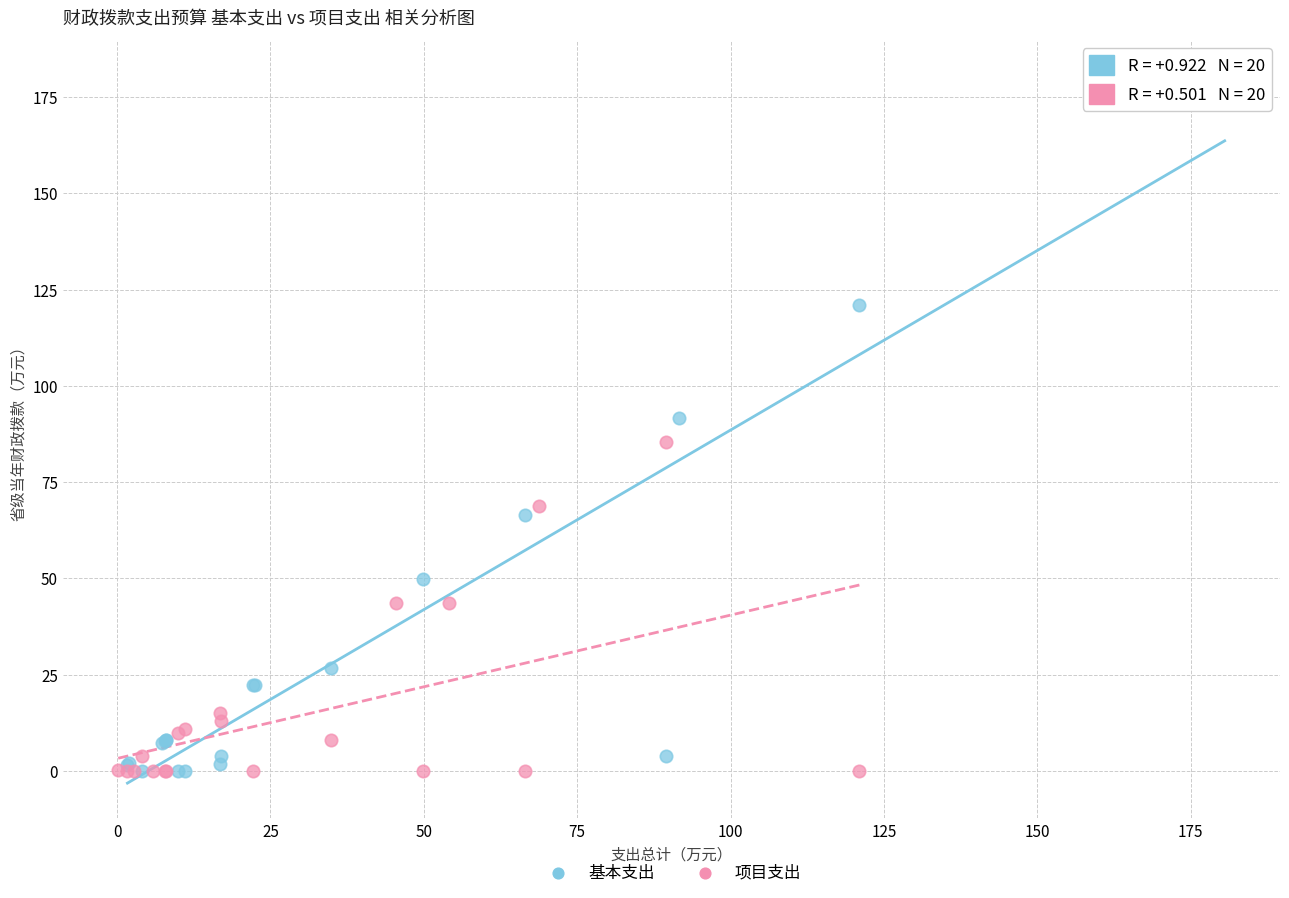

What are all the series names shown in the legend?

基本支出, 项目支出